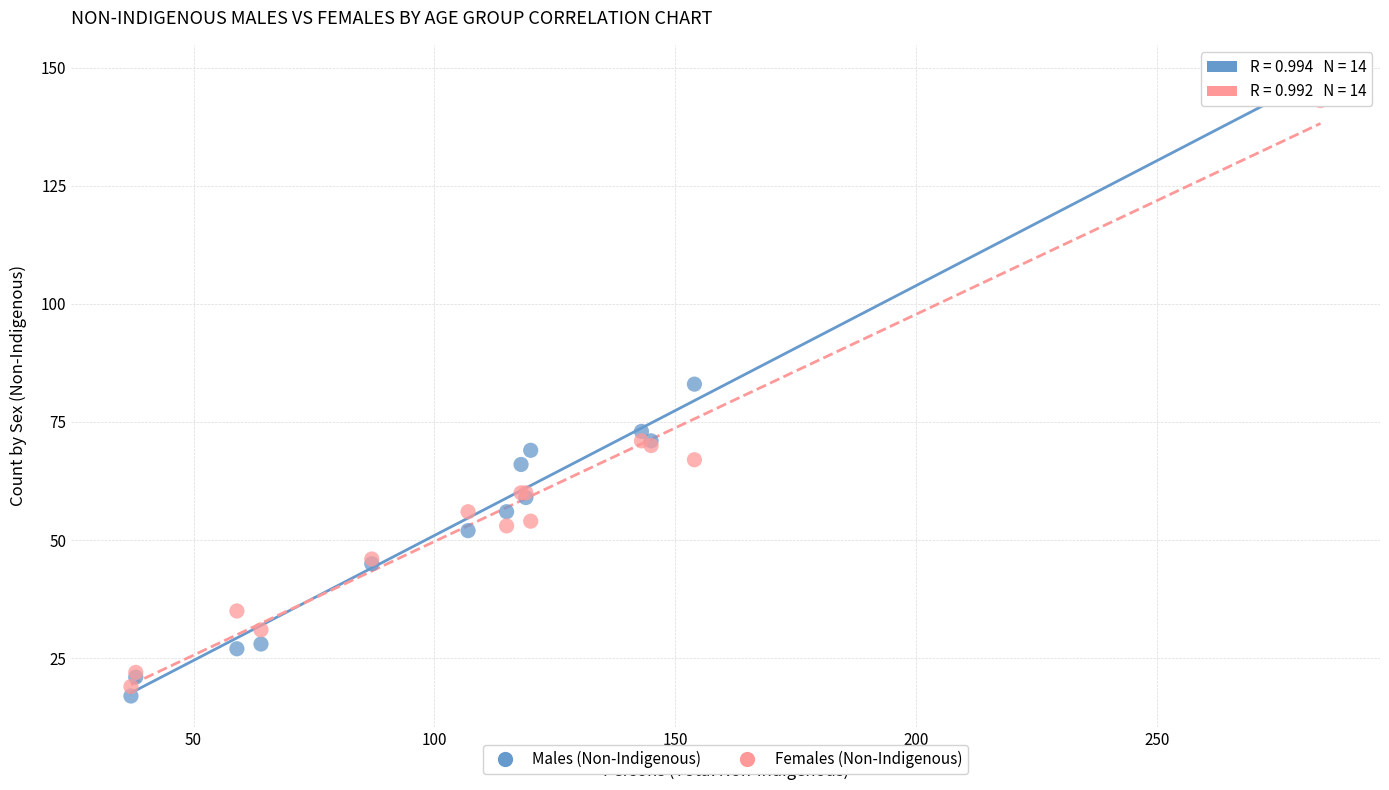

What is the X range (max minus min) for the scatter plot?

247